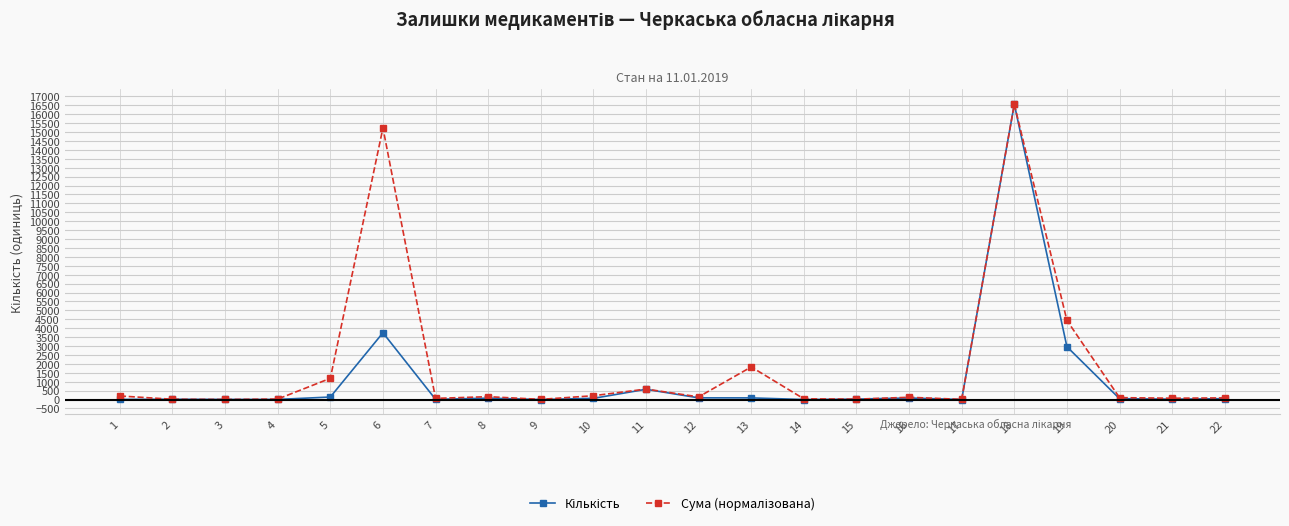

What is the maximum value shown in the chart?

16560.0